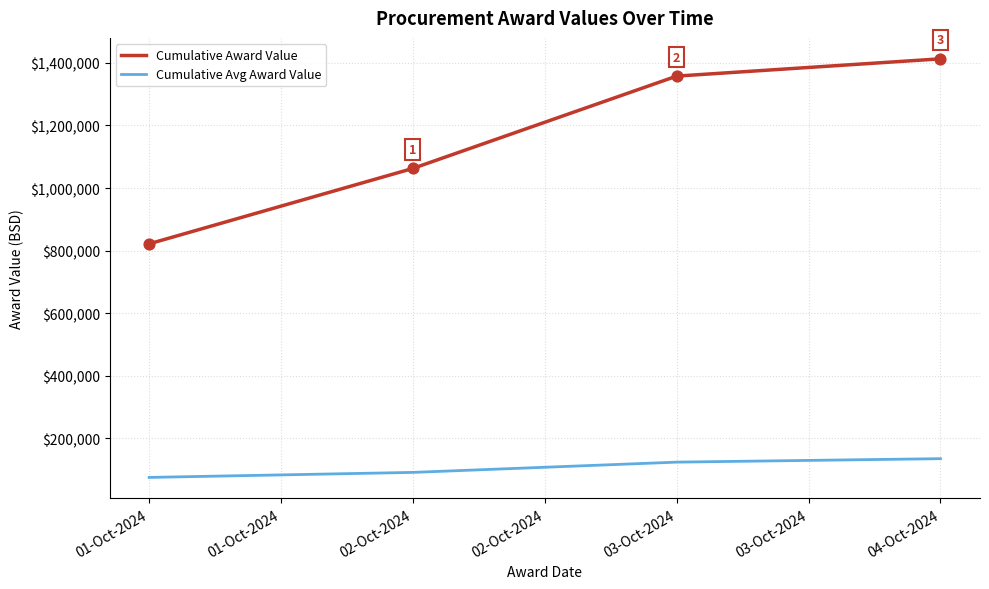

What are all the series names shown in the legend?

Cumulative Award Value, Cumulative Avg Award Value